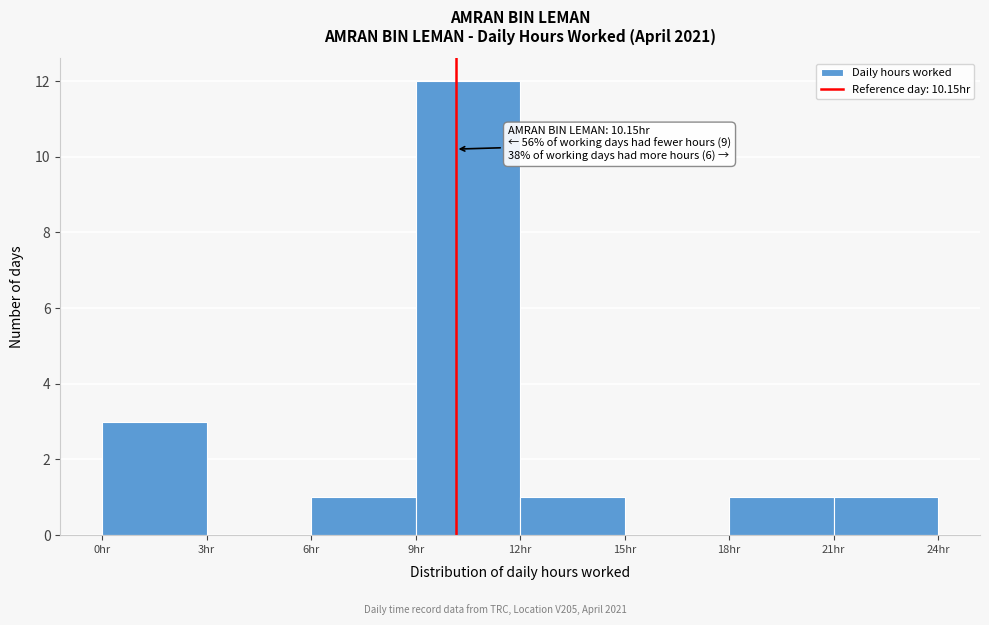

Which range on the x-axis has the tallest bar?

9 to 12